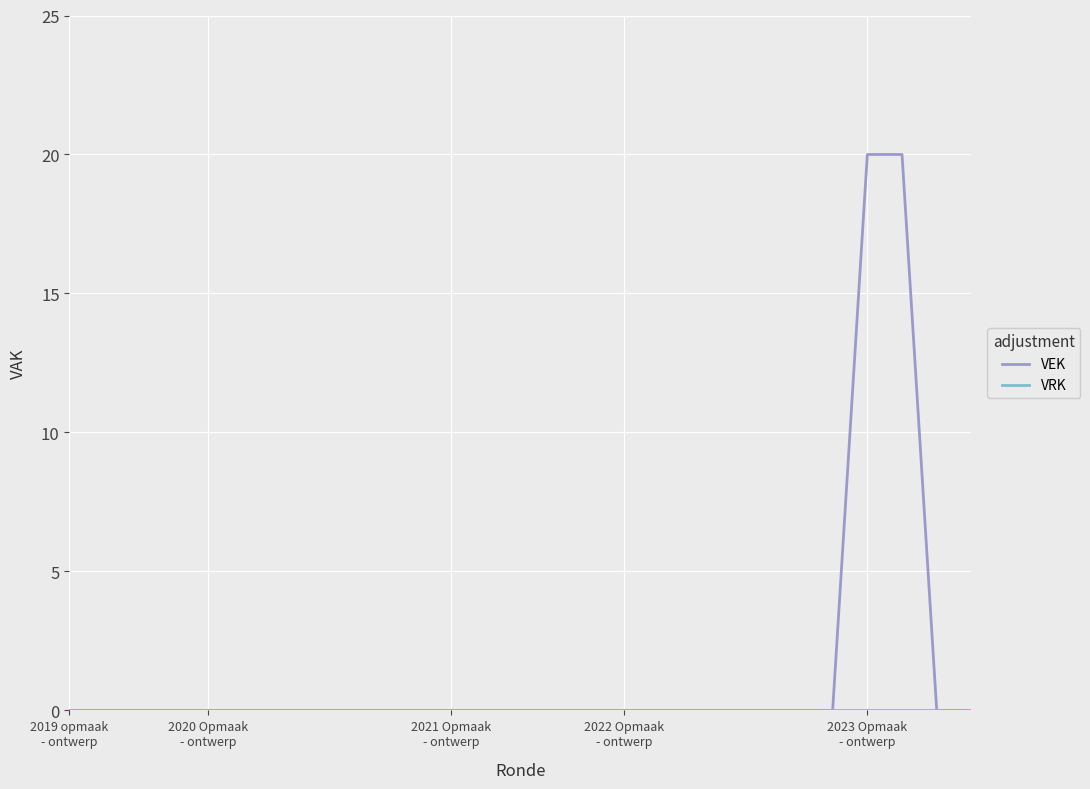

Which series has the largest range (max minus min)?

VEK